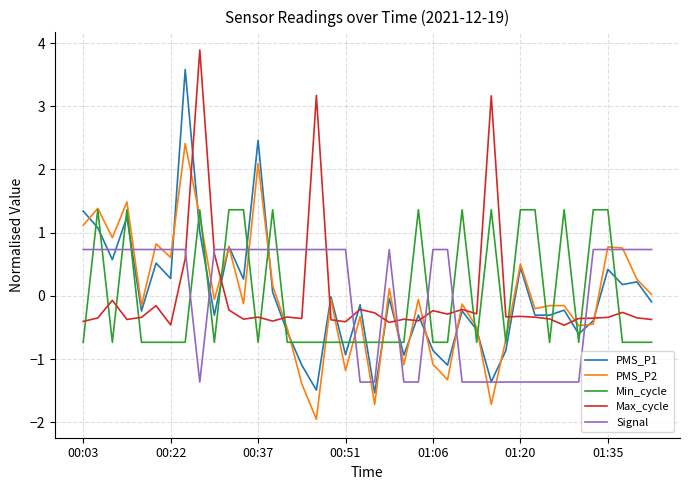

What is the maximum value for Signal?

0.7